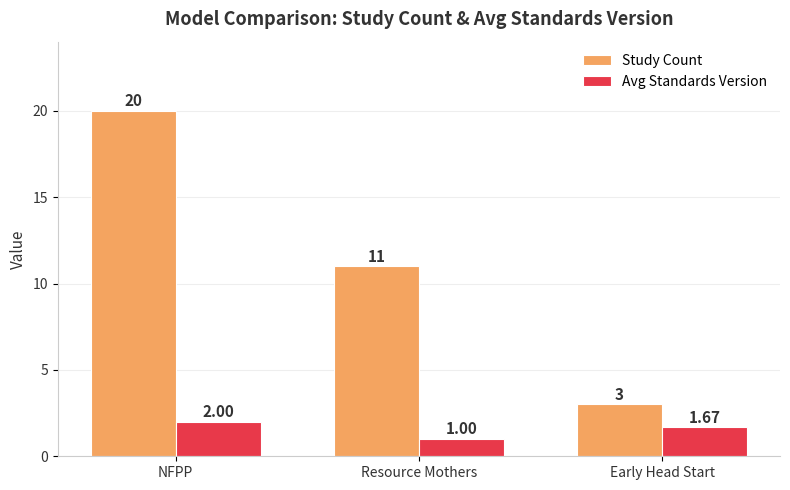

Is the value of Avg Standards Version at Resource Mothers greater than the value of Study Count at Early Head Start?

No